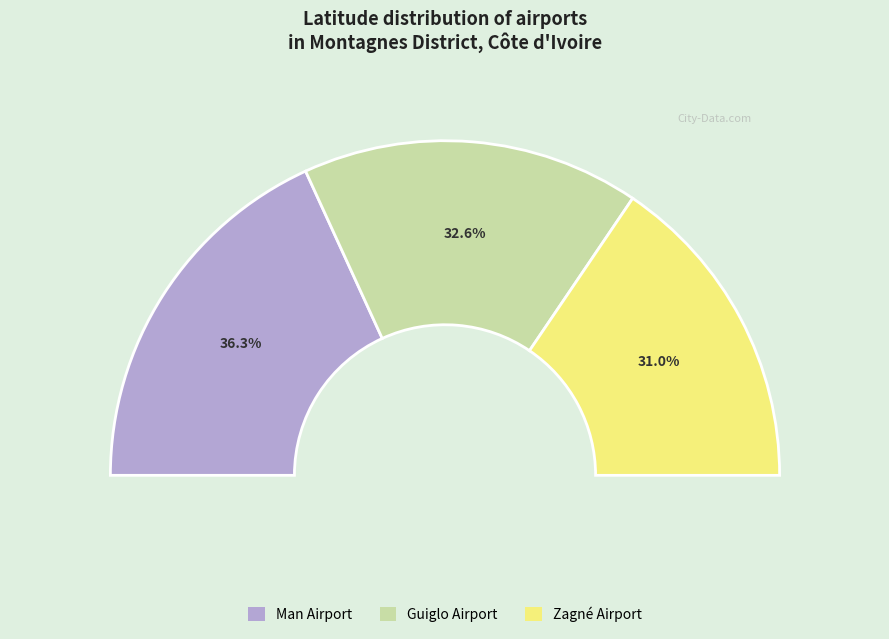

To the nearest percent, what percentage of the pie is Zagné Airport (355241)?

31%